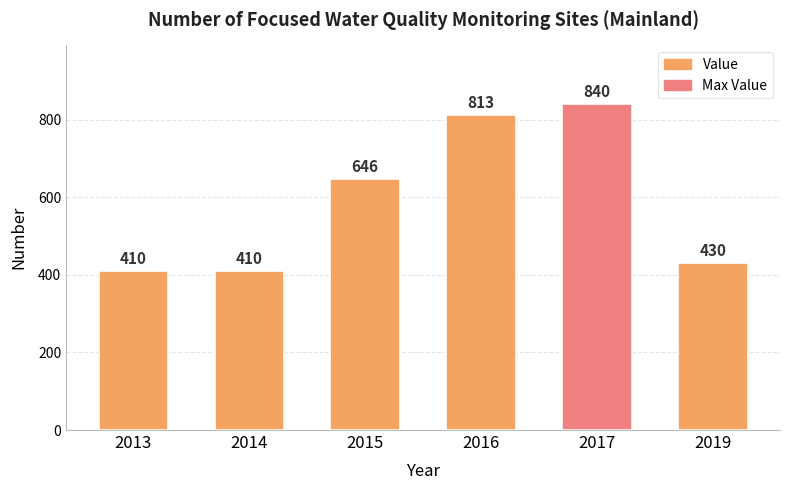

What is the value of the 3rd bar from the left?

646